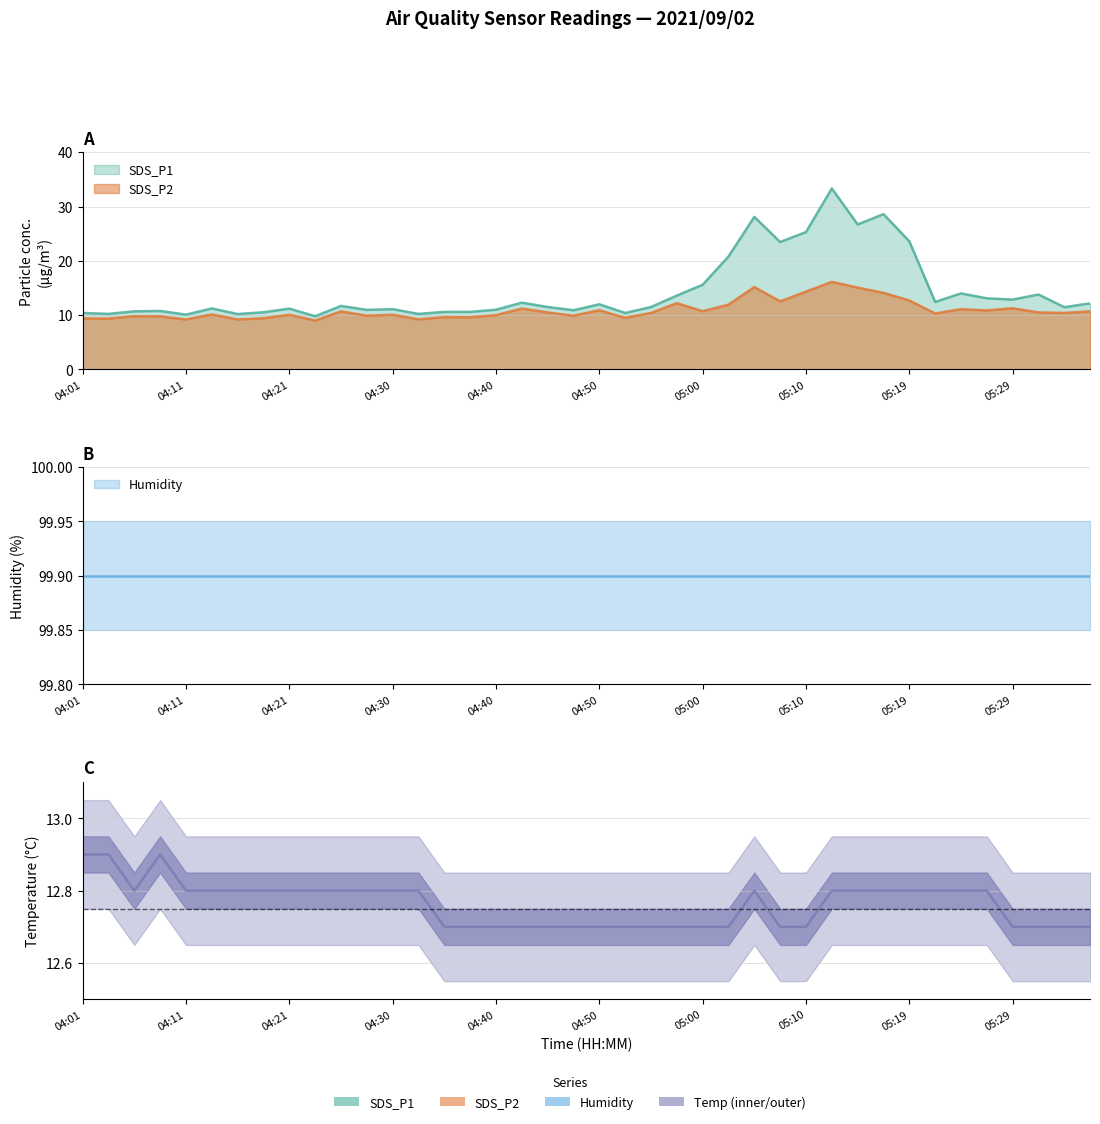

What position from the right is 04:08?

37